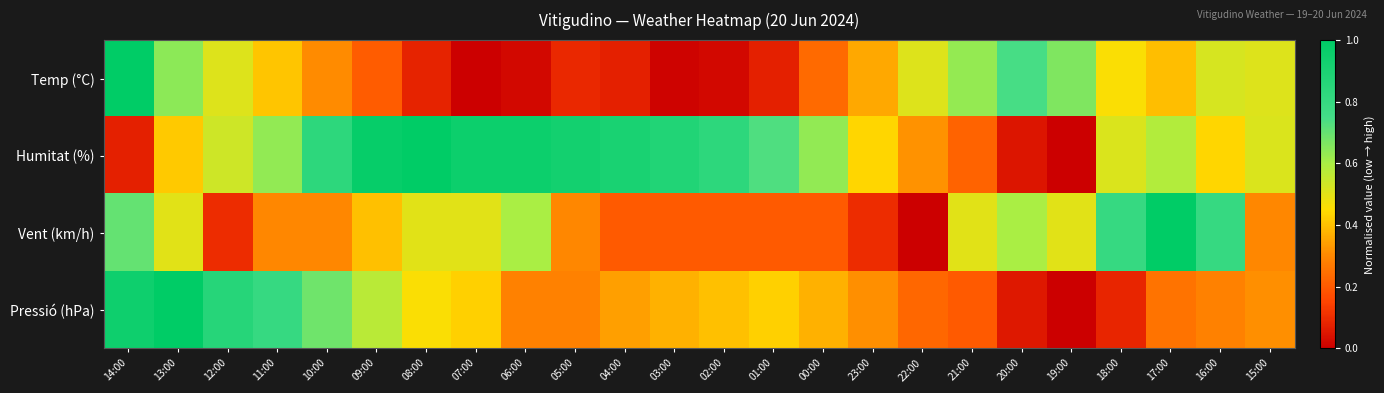

Reading left to right, what are all the values shown in this chart?

Temp (°C): 14:00=1.0	13:00=0.6	12:00=0.5	11:00=0.4	10:00=0.3	09:00=0.2	08:00=0.1	07:00=0.0	06:00=0.0	05:00=0.1	04:00=0.1	03:00=0.0	02:00=0.0	01:00=0.1	00:00=0.2	23:00=0.4	22:00=0.5	21:00=0.6	20:00=0.7	19:00=0.7	18:00=0.5	17:00=0.4	16:00=0.5	15:00=0.5
Humitat (%): 14:00=0.1	13:00=0.4	12:00=0.5	11:00=0.6	10:00=0.8	09:00=1.0	08:00=1.0	07:00=1.0	06:00=1.0	05:00=0.9	04:00=0.9	03:00=0.9	02:00=0.8	01:00=0.7	00:00=0.6	23:00=0.4	22:00=0.3	21:00=0.2	20:00=0.0	19:00=0.0	18:00=0.5	17:00=0.6	16:00=0.4	15:00=0.5
Vent (km/h): 14:00=0.7	13:00=0.5	12:00=0.1	11:00=0.3	10:00=0.3	09:00=0.4	08:00=0.5	07:00=0.5	06:00=0.6	05:00=0.3	04:00=0.2	03:00=0.2	02:00=0.2	01:00=0.2	00:00=0.2	23:00=0.1	22:00=0.0	21:00=0.5	20:00=0.6	19:00=0.5	18:00=0.8	17:00=1.0	16:00=0.8	15:00=0.3
Pressió (hPa): 14:00=0.9	13:00=1.0	12:00=0.9	11:00=0.8	10:00=0.7	09:00=0.6	08:00=0.5	07:00=0.4	06:00=0.3	05:00=0.3	04:00=0.3	03:00=0.4	02:00=0.4	01:00=0.4	00:00=0.4	23:00=0.3	22:00=0.2	21:00=0.2	20:00=0.1	19:00=0.0	18:00=0.1	17:00=0.3	16:00=0.3	15:00=0.3